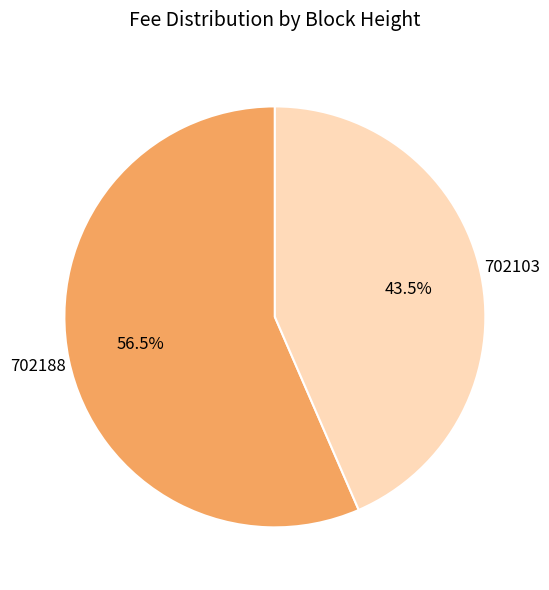

To the nearest percent, what is the difference between the largest and smallest slice percentages?

13%